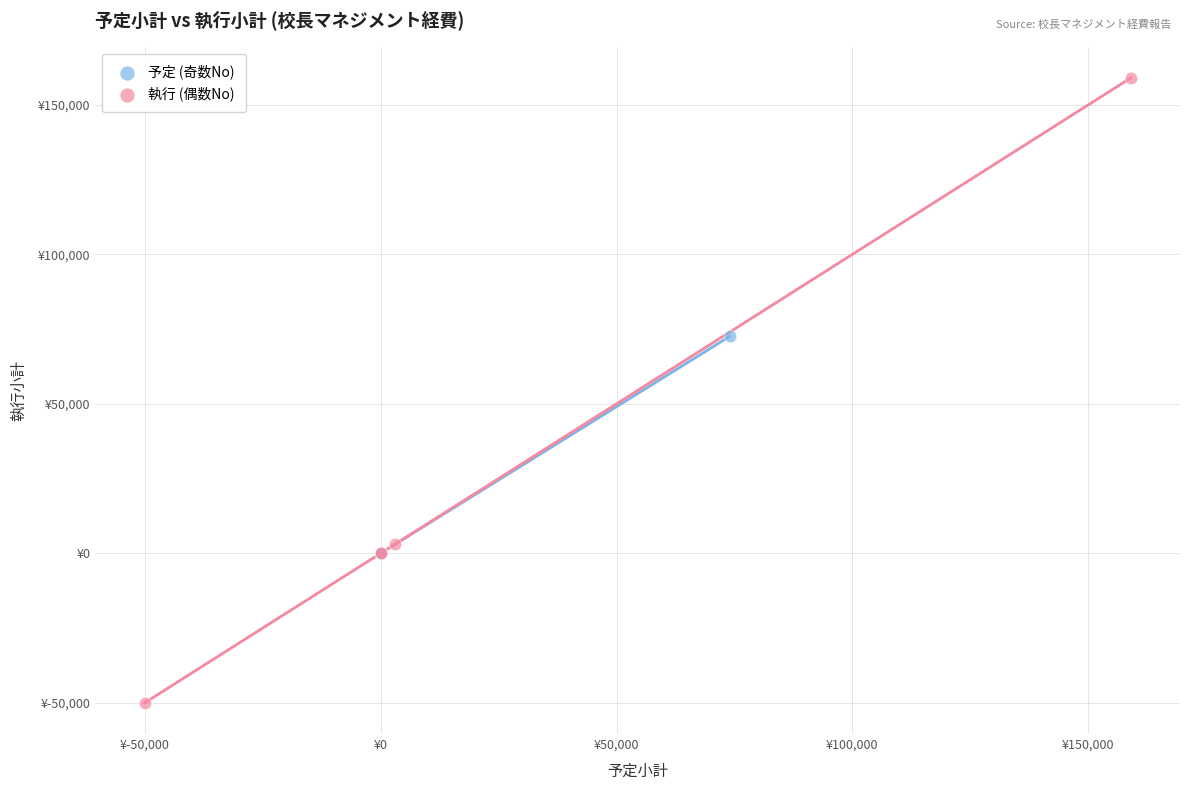

What are all the series names shown in the legend?

予定 (奇数No), 執行 (偶数No)